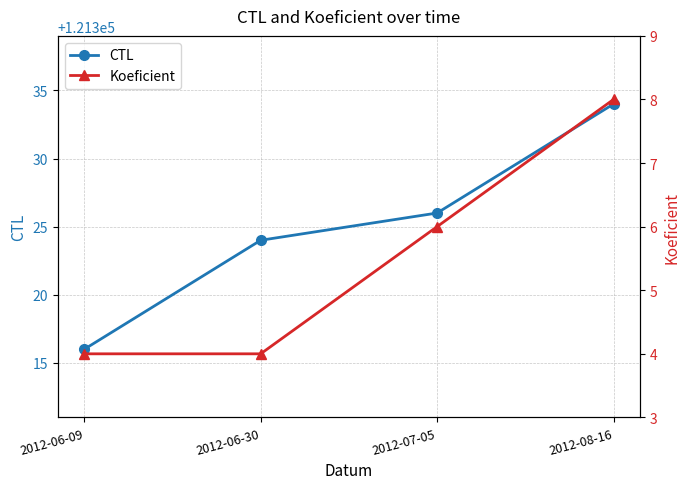

What are all the series names shown in the legend?

CTL, Koeficient